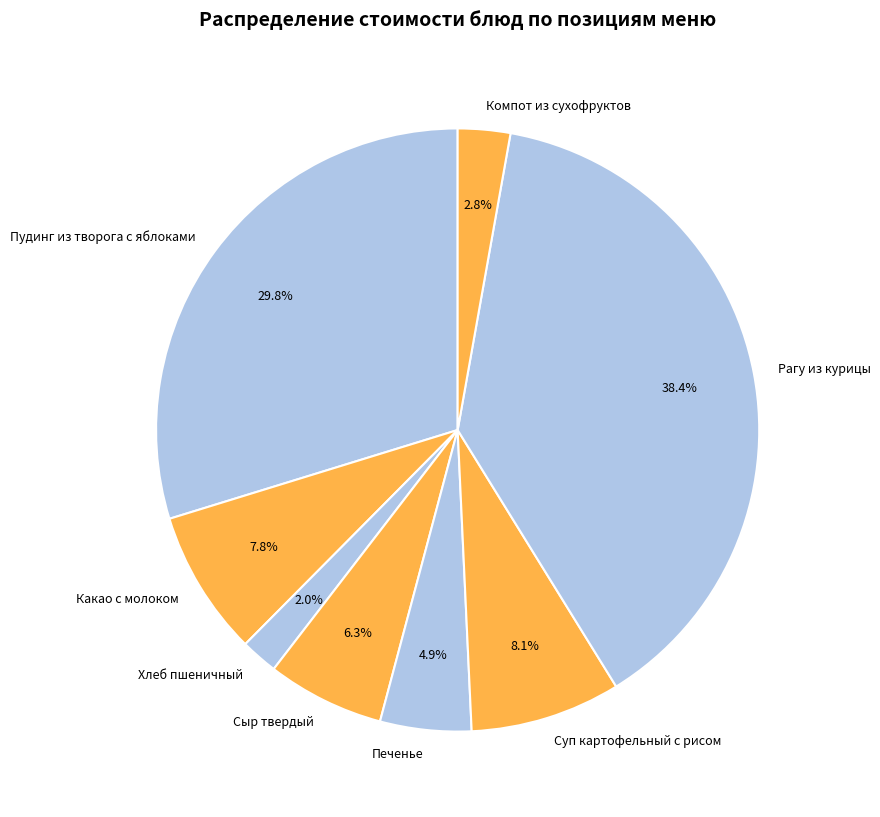

Is the sum of Пудинг из творога с яблоками and Какао с молоком greater than half?

No